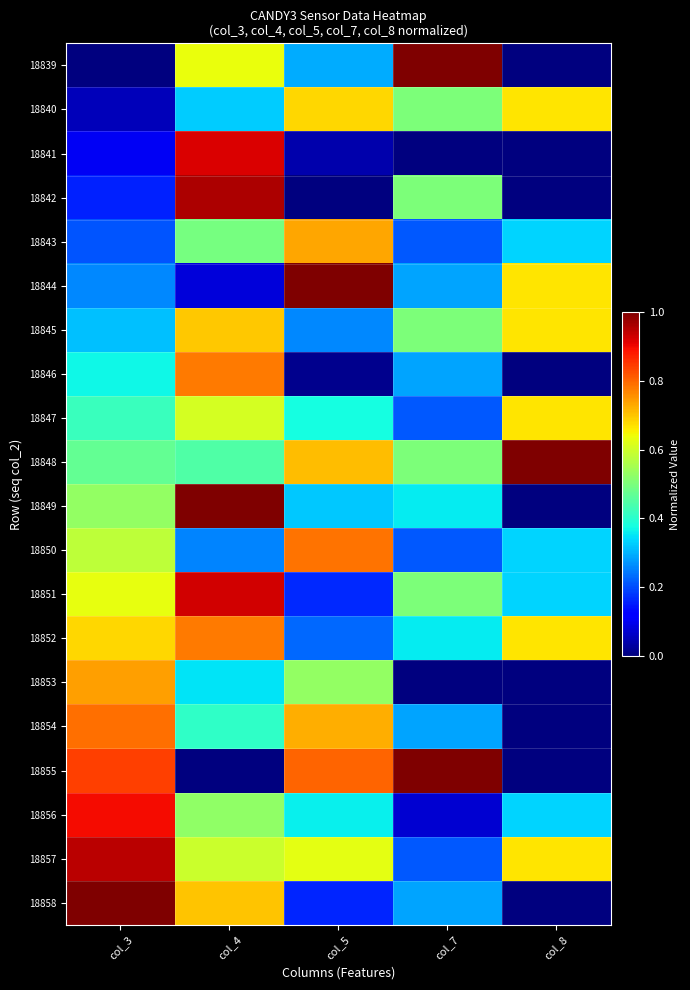

Which category has the highest value across all series?

col_7